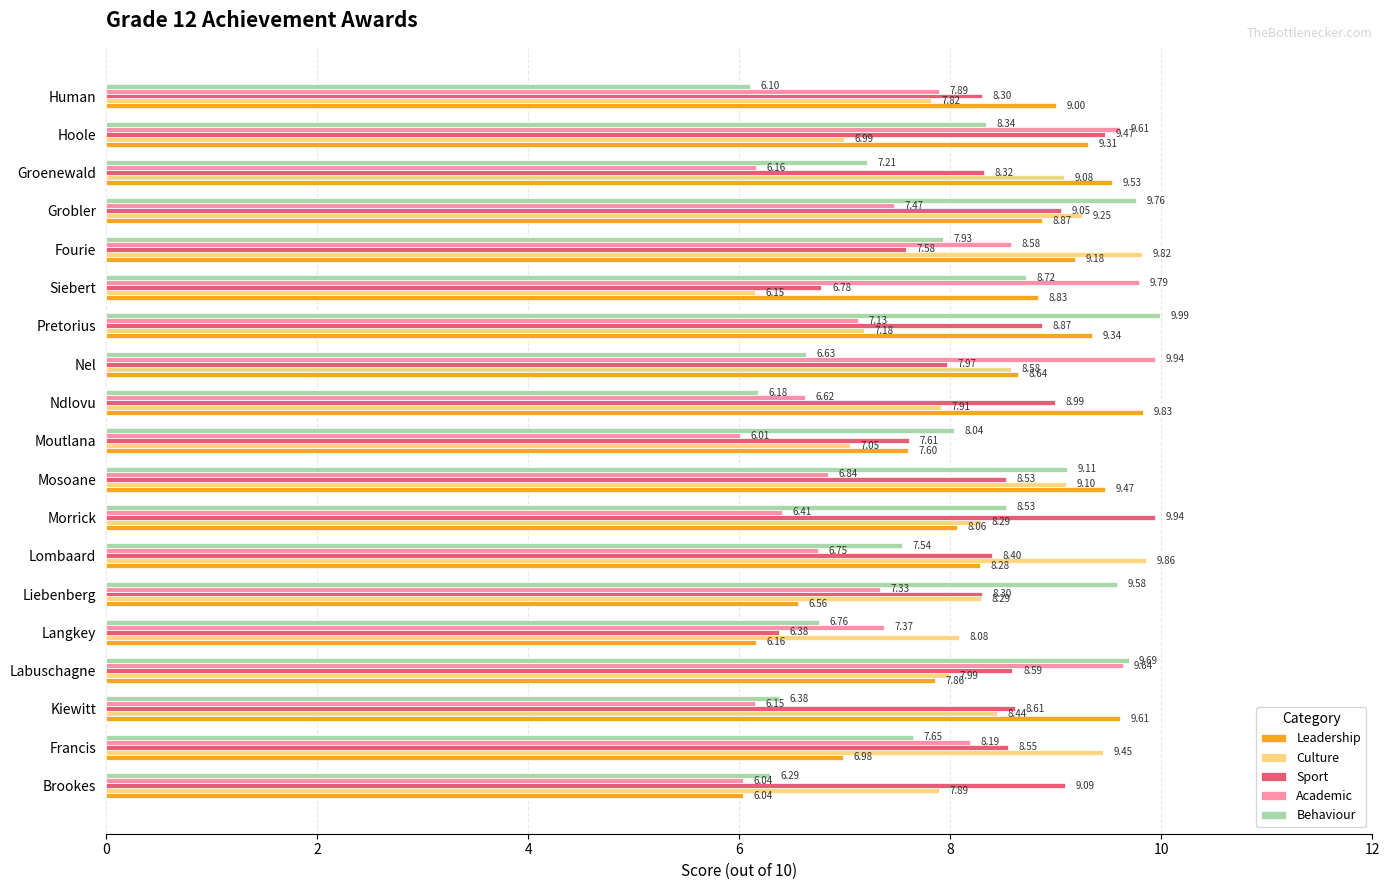

At which label does Culture reach its peak?

Lombaard